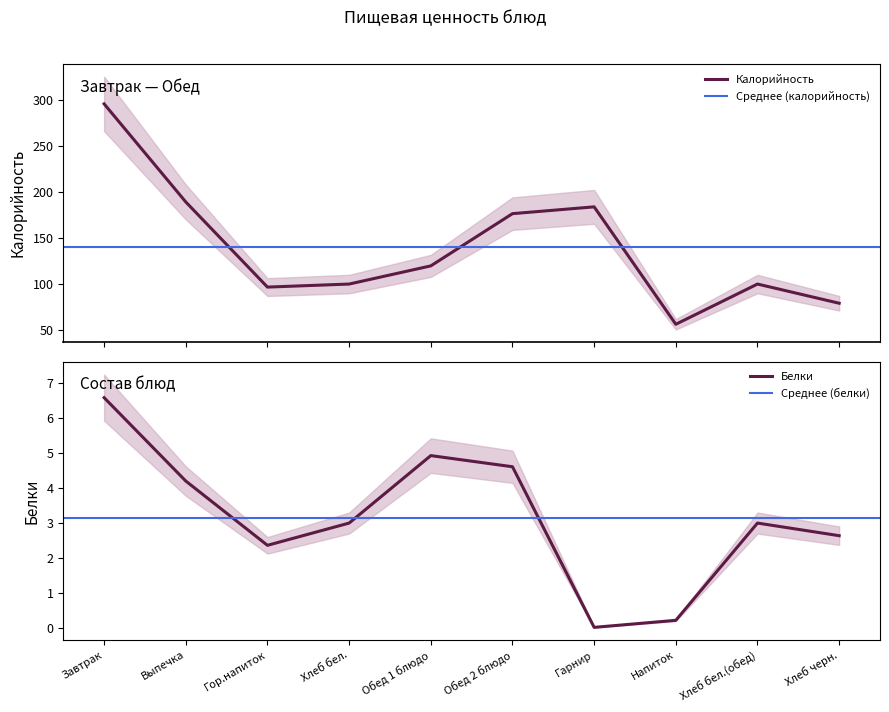

How many lines are shown in the chart?

2